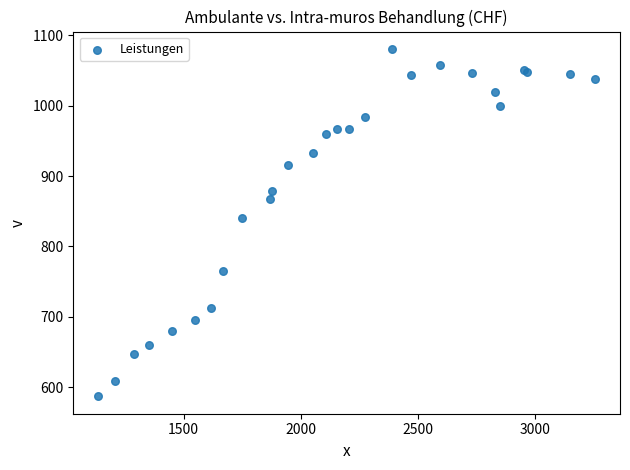

What Y value in the scatter plot is closest to 833?

840.9